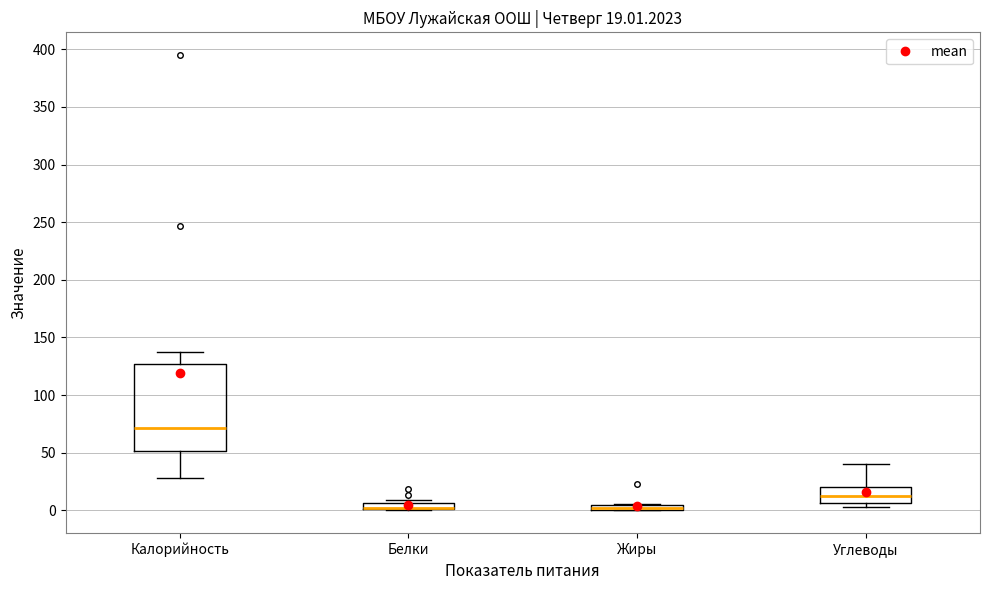

Comparing the boxes themselves (not the whiskers), which one is the tallest?

Калорийность